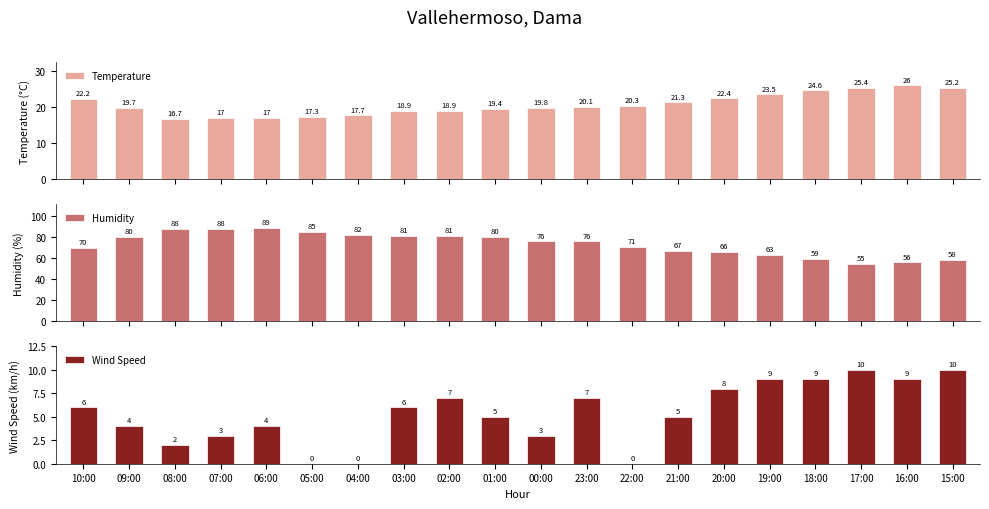

What are all the series names shown in the legend?

Temperature, Humidity, Wind Speed